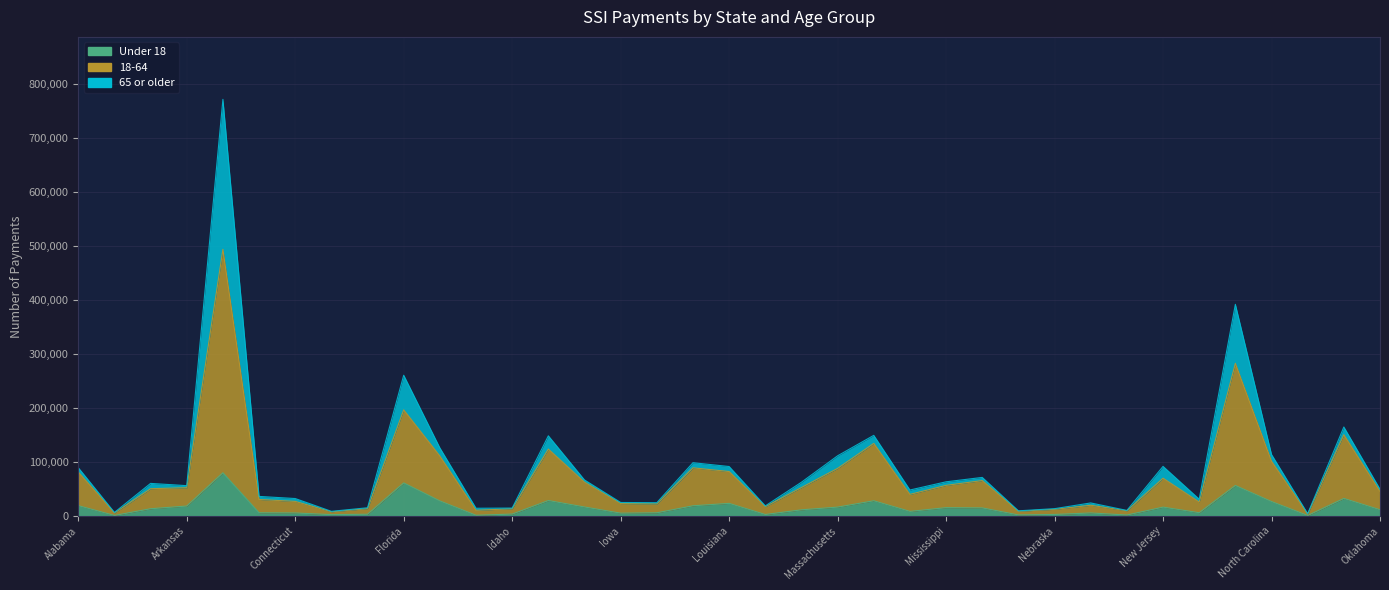

Which series changed the most between Louisiana and New Jersey?

18-64